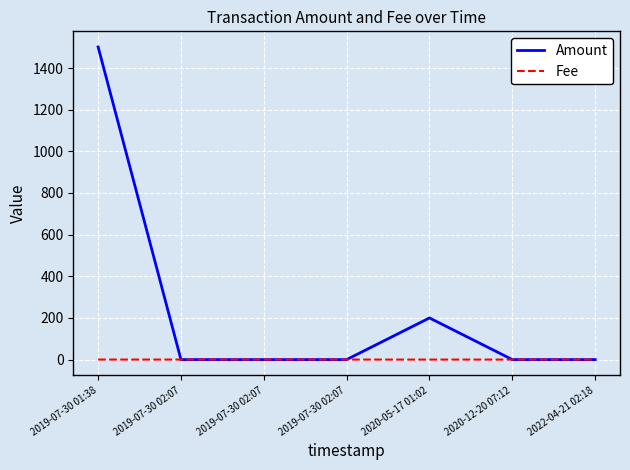

What is the total value across all series at 2020-12-20 07:12?

0.1